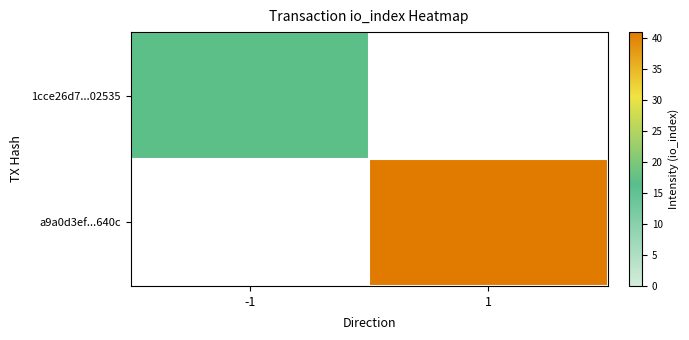

At -1, list the series in order from largest to smallest.

1cce26d7...02535, a9a0d3ef...640c